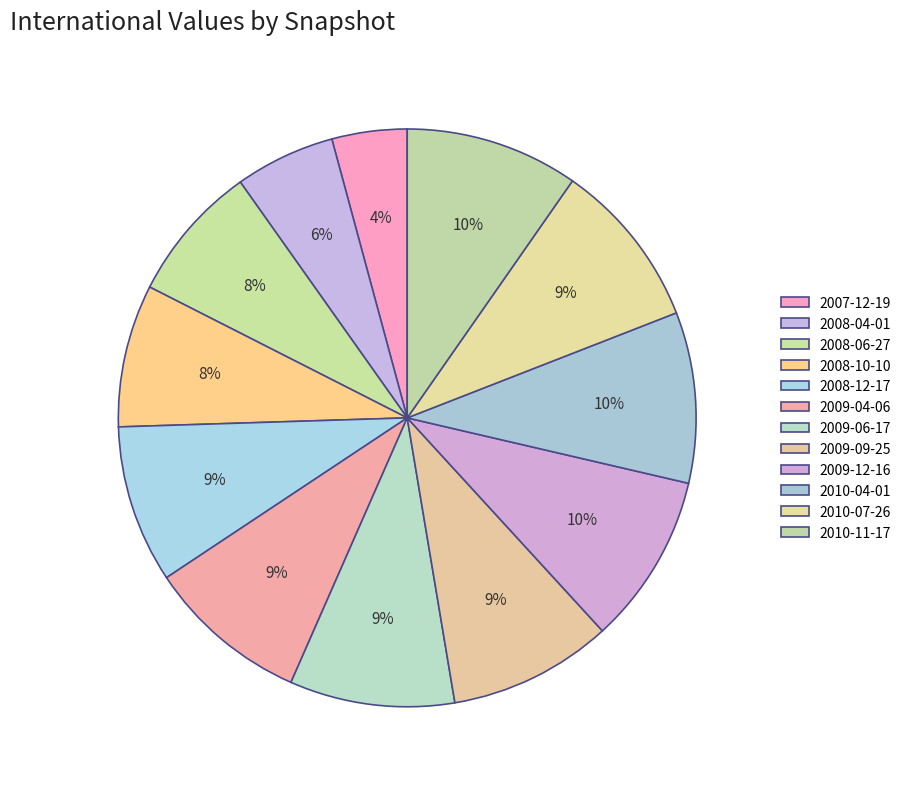

Count the number of slices in the pie.

12